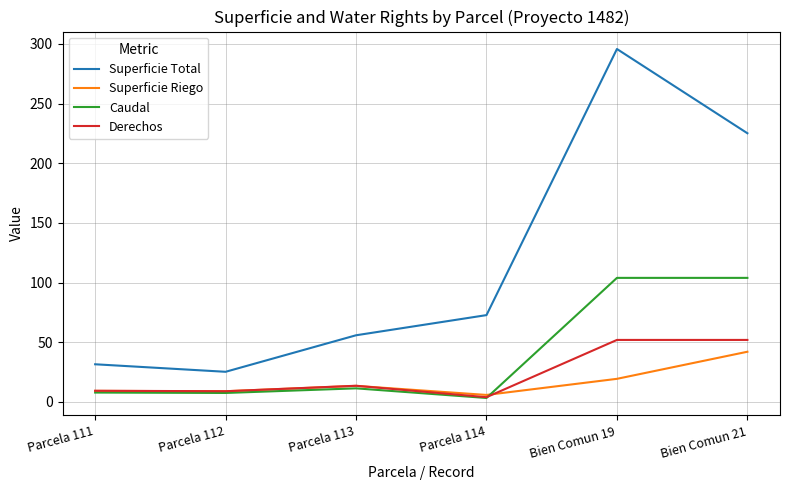

What is the total value across all series at Parcela 114?

86.1